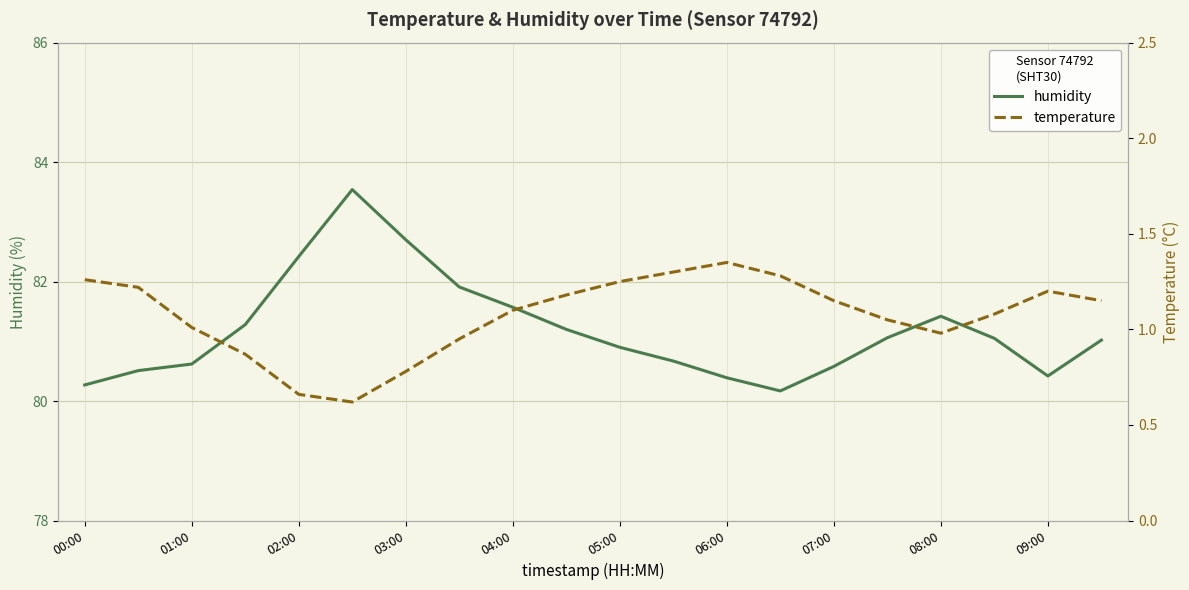

What is the difference between the maximum and second lowest values in the temperature series?

0.7